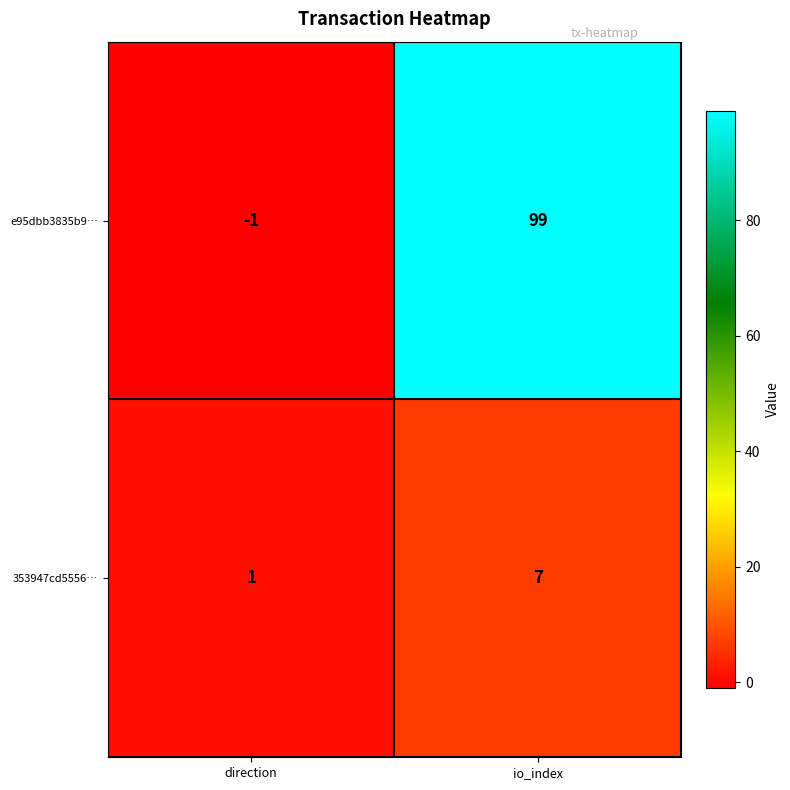

What is the sum of the 353947cd5556… values at direction and io_index?

8